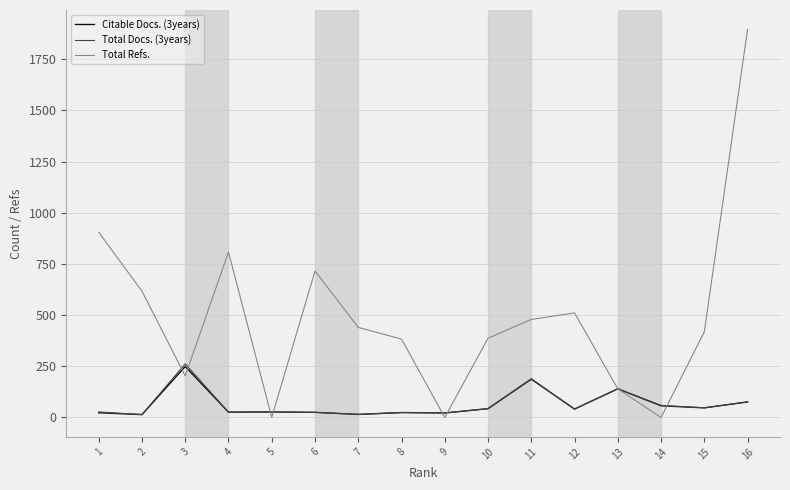

What is the average value of the Total Docs. (3years) series?

65